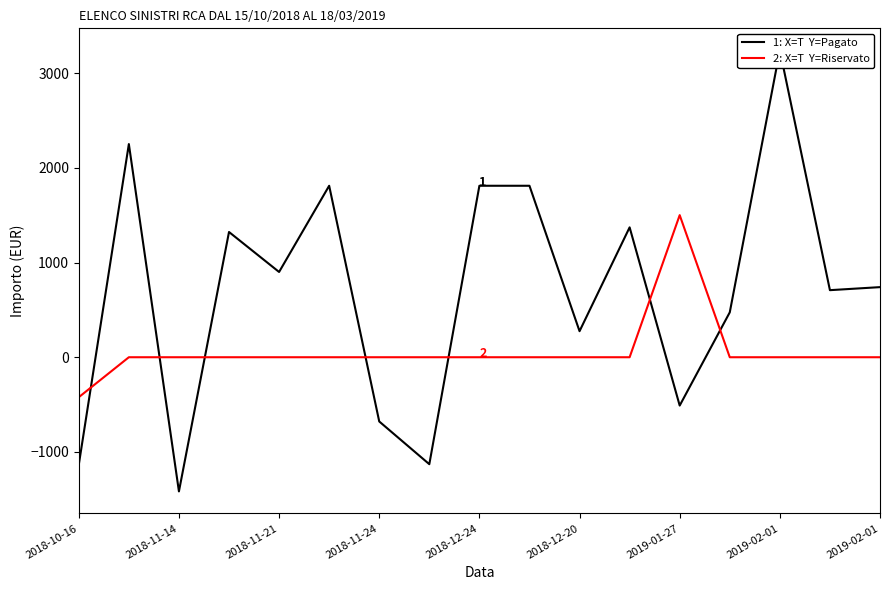

Is the value of Riservato at 2018-11-14 greater than the value of Pagato at 13?

No